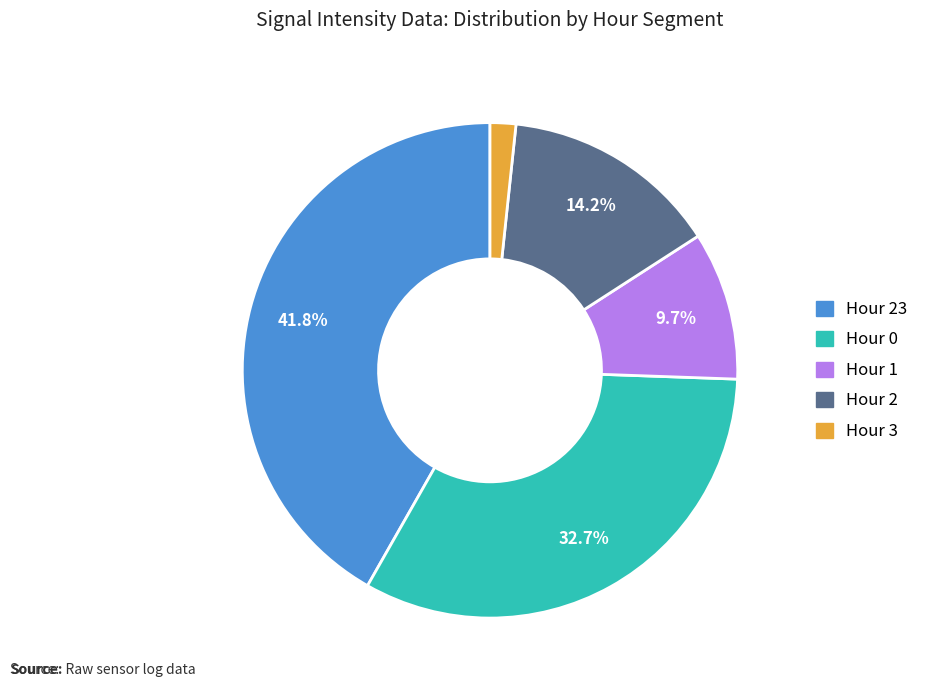

Is there any slice that represents more than half of the pie?

No